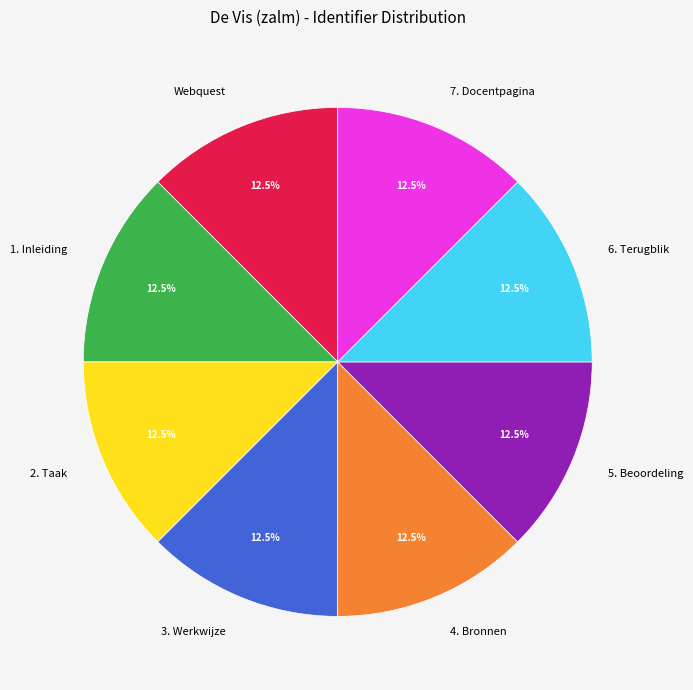

To the nearest percent, what is the average slice percentage?

12%